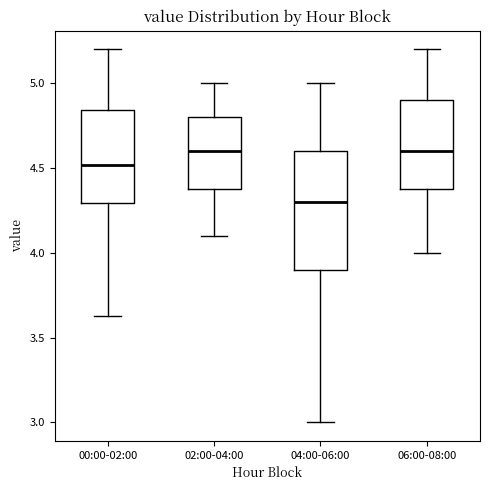

Reading left to right, read every box against the y-axis: the position of its median line, the range the box covers, and the ends of its whiskers. The values are not printed on the chart, so give them approximately, as read against the axis.

00:00-02:00: median 4.50, box 4.30 to 4.85, whiskers 3.65 to 5.20
02:00-04:00: median 4.60, box 4.40 to 4.80, whiskers 4.10 to 5.00
04:00-06:00: median 4.30, box 3.90 to 4.60, whiskers 3.00 to 5.00
06:00-08:00: median 4.60, box 4.40 to 4.90, whiskers 4.00 to 5.20